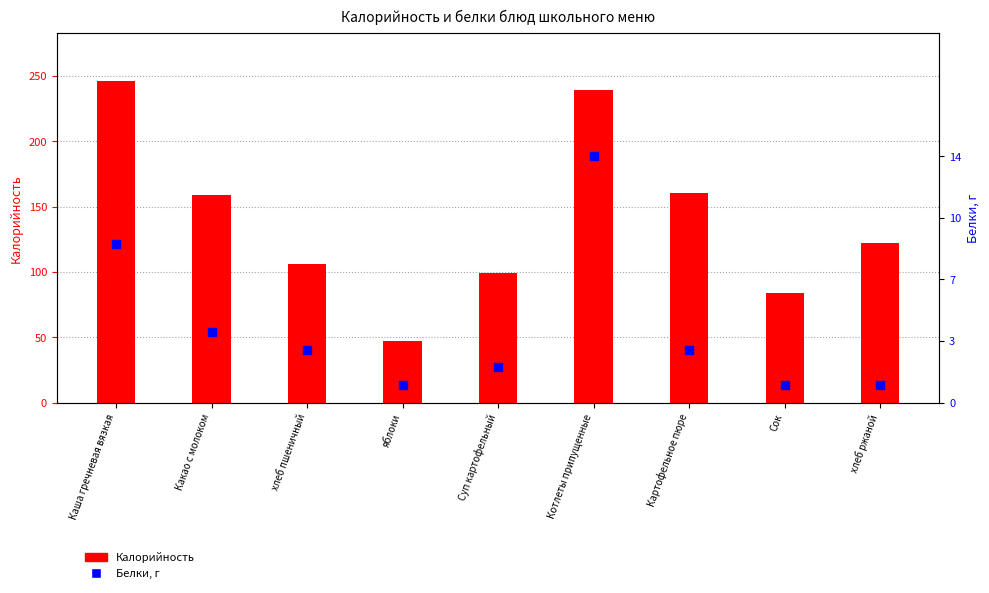

Which series has the largest Y range (max minus min)?

Калорийность